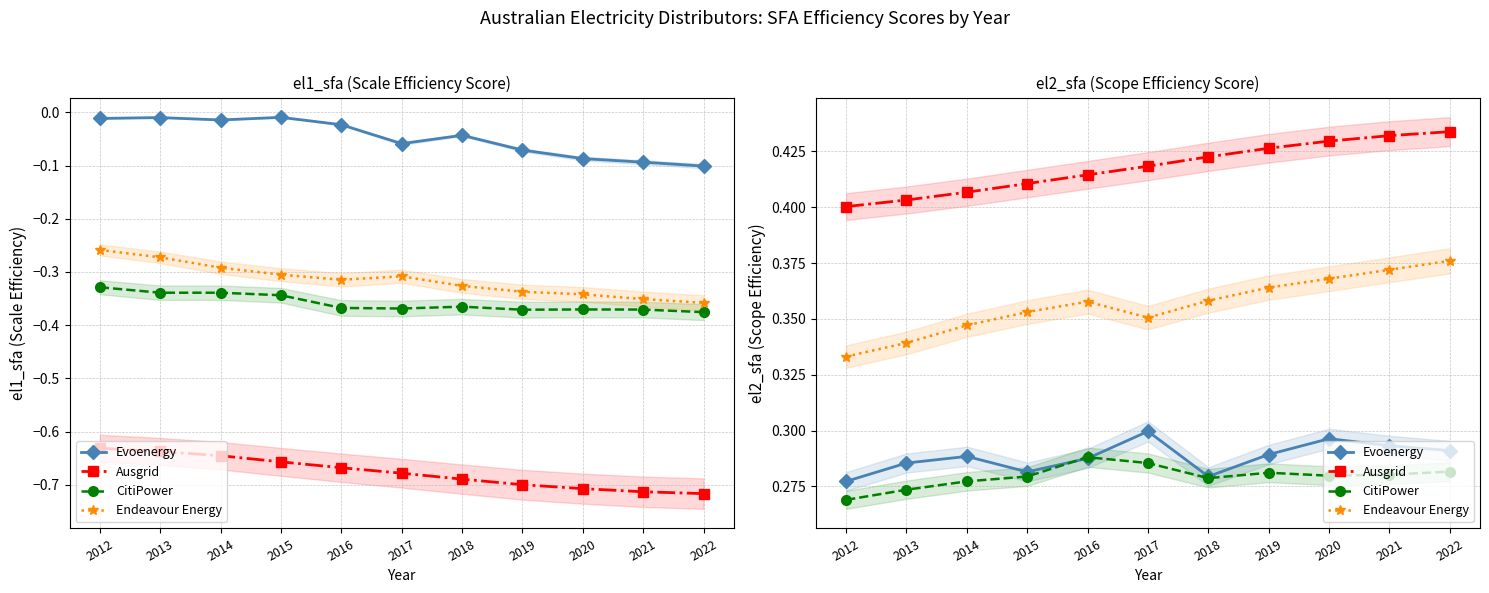

Which series has the largest total across all categories?

Ausgrid